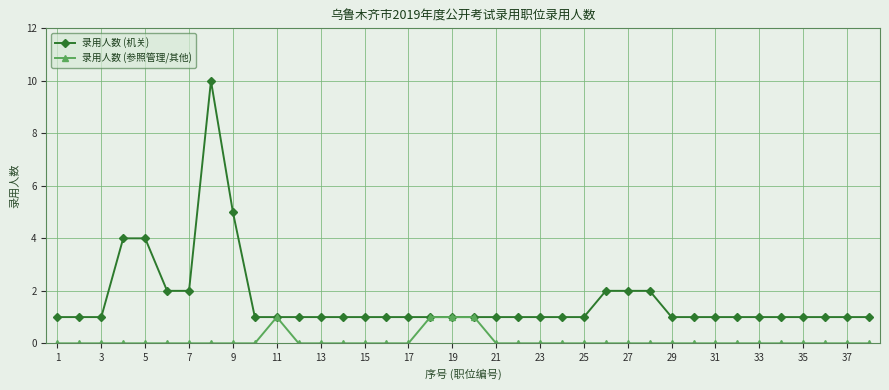

Which series has the largest total across all categories?

录用人数 (机关)